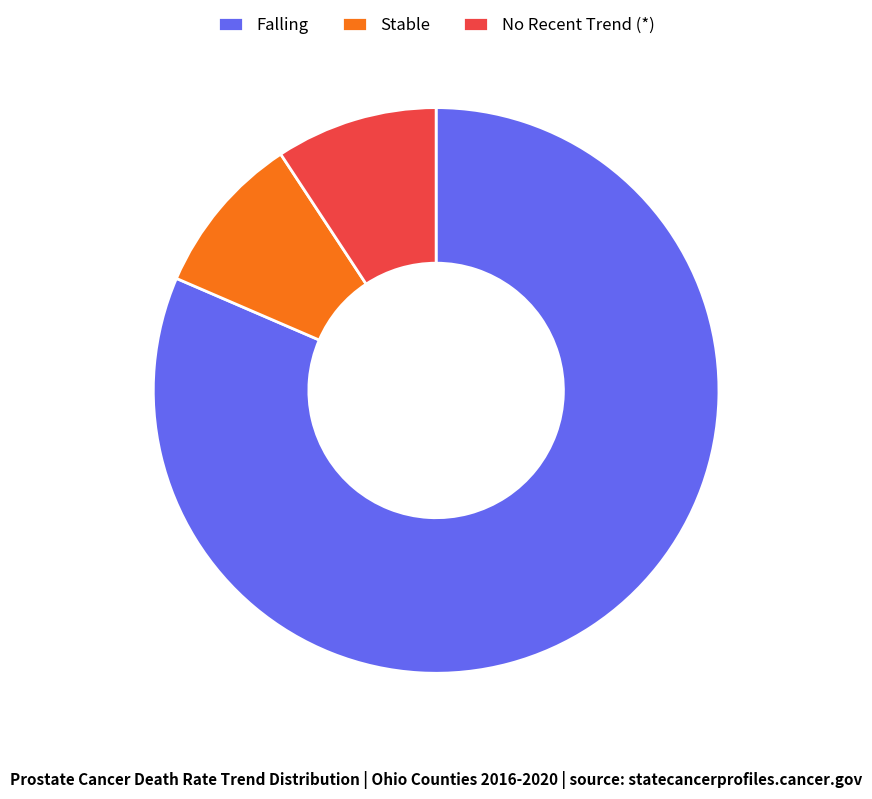

Is it true that No Recent Trend (*) is 1% of the pie?

False